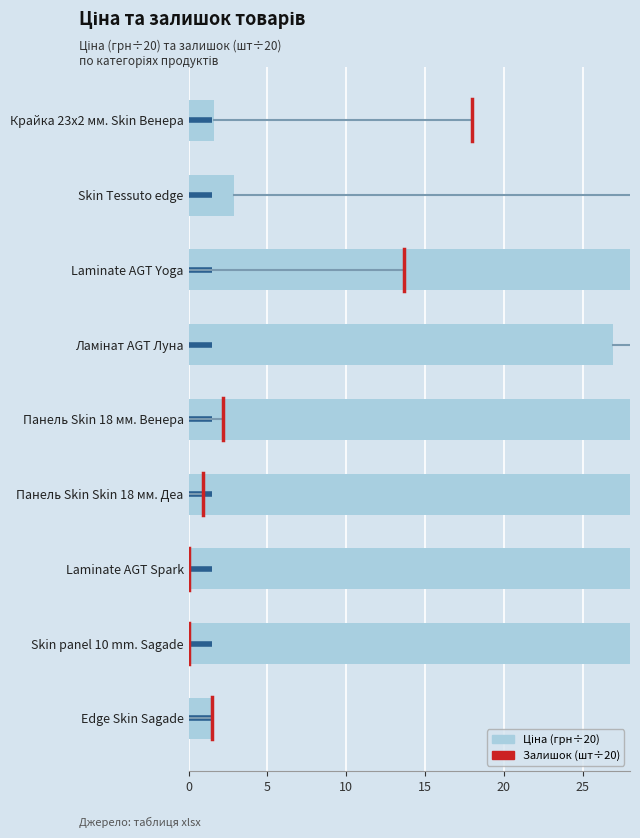

Rank the categories by value from highest to lowest.

Панель Skin Skin 18 мм. Деа, Панель Skin 18 мм. Венера, Skin panel 10 mm. Sagade, Laminate AGT Spark, Laminate AGT Yoga, Ламінат AGT Луна, Skin Tessuto edge, Крайка 23x2 мм. Skin Венера, Edge Skin Sagade